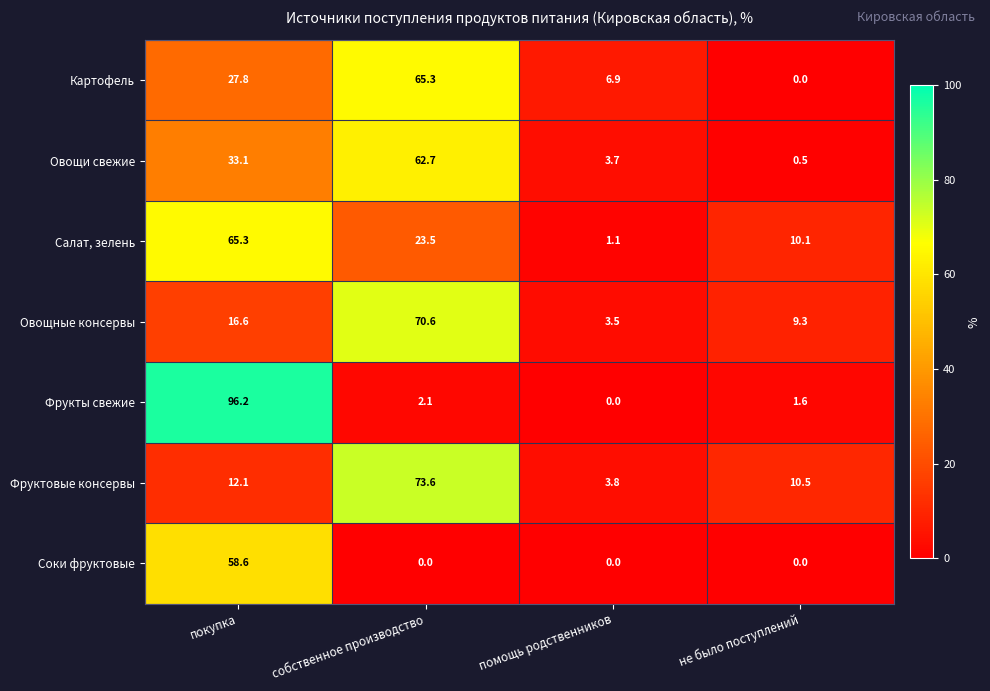

At how many categories does at least one series exceed 26?

2